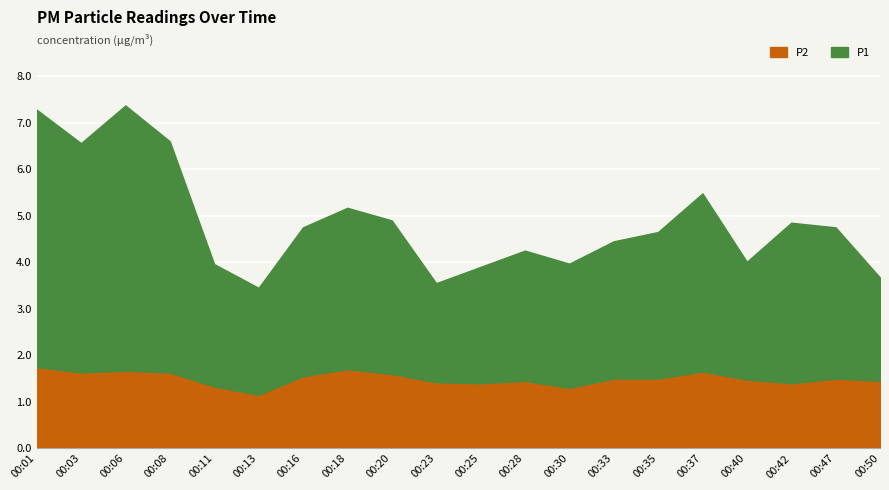

Reading left to right, extract all data points from this chart.

P1: 5.5	4.9	5.7	5.0	2.6	2.3	3.2	3.5	3.3	2.1	2.5	2.8	2.7	3.0	3.1	3.8	2.5	3.5	3.2	2.2
P2: 1.8	1.6	1.7	1.6	1.3	1.1	1.6	1.7	1.6	1.4	1.4	1.4	1.3	1.5	1.5	1.6	1.5	1.4	1.5	1.4